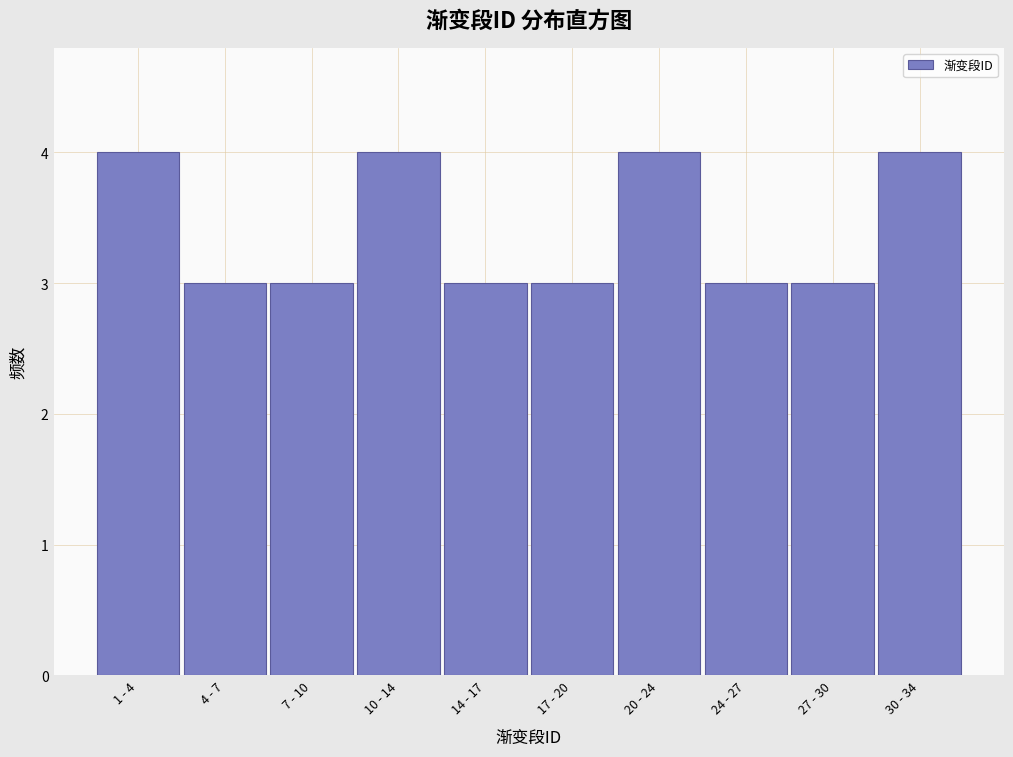

Reading left to right, extract all data points from this chart.

4	3	3	4	3	3	4	3	3	4